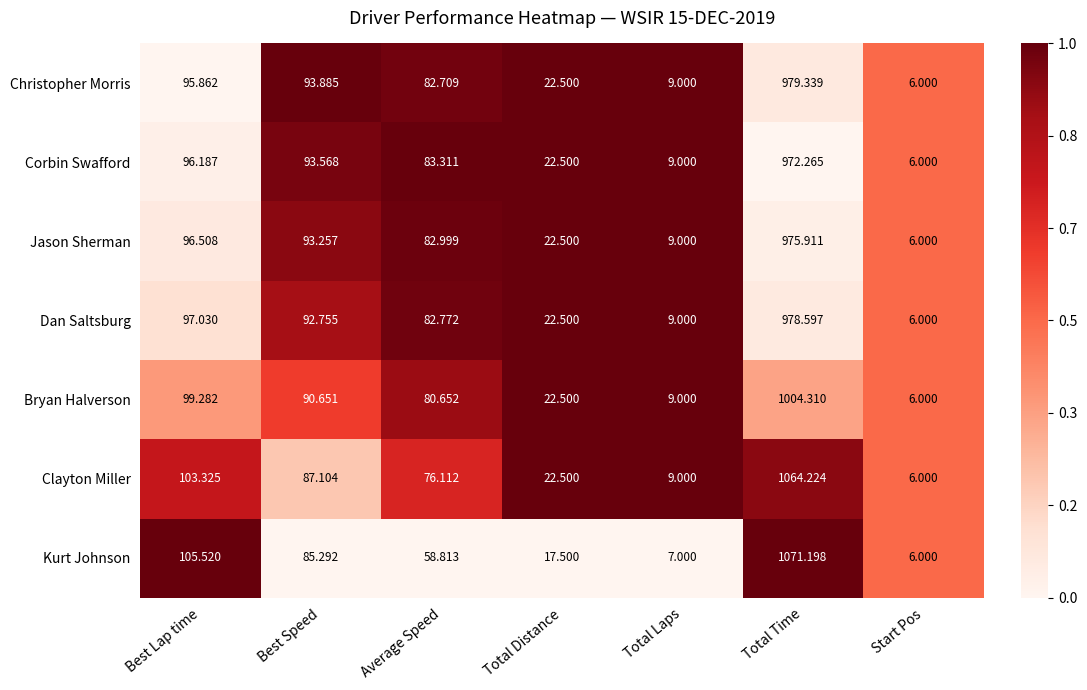

Between Best Lap time and Average Speed, which series saw the biggest shift?

Kurt Johnson